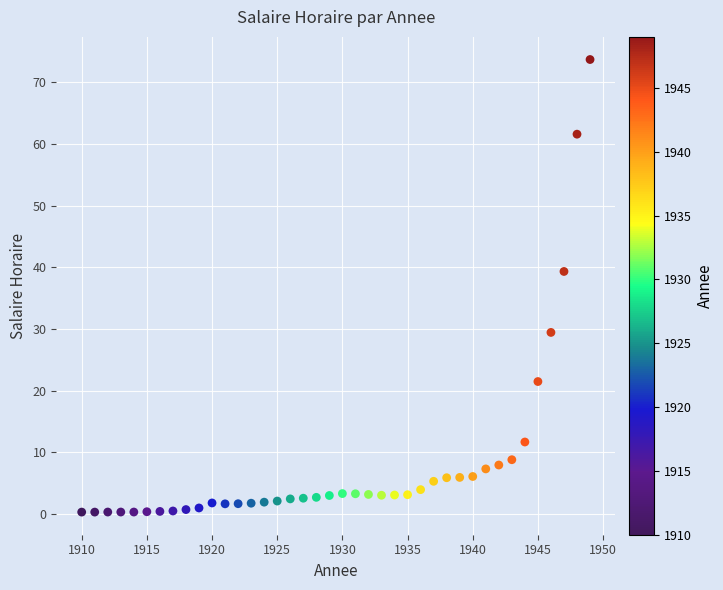

What is the range of X values (max minus min)?

39.0